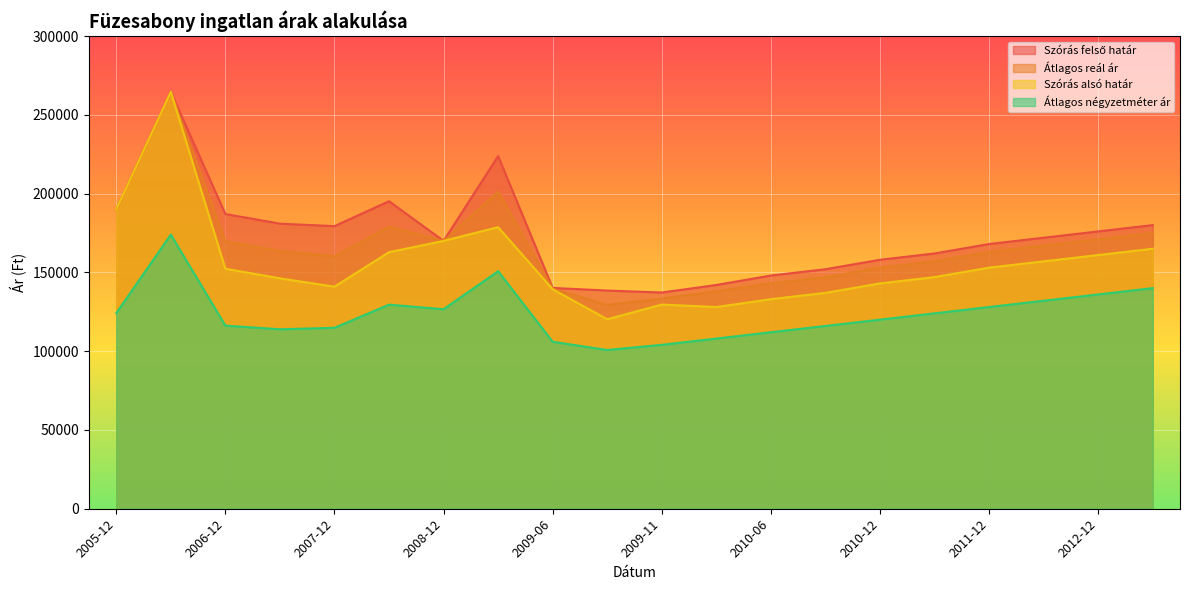

The value of Átlagos reál ár at 2012-06 is 167000. True or false?

True